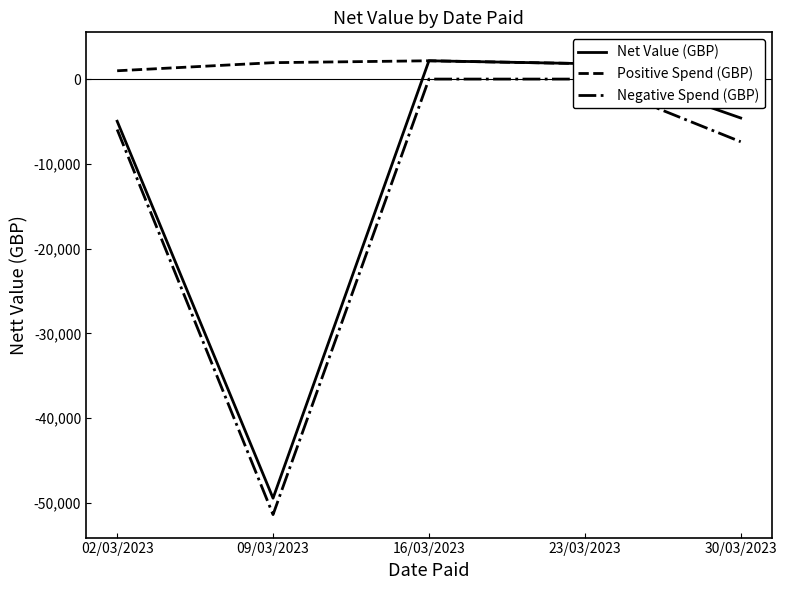

True or false: Negative Spend (GBP) and Net Value (GBP) intersect in this chart.

False